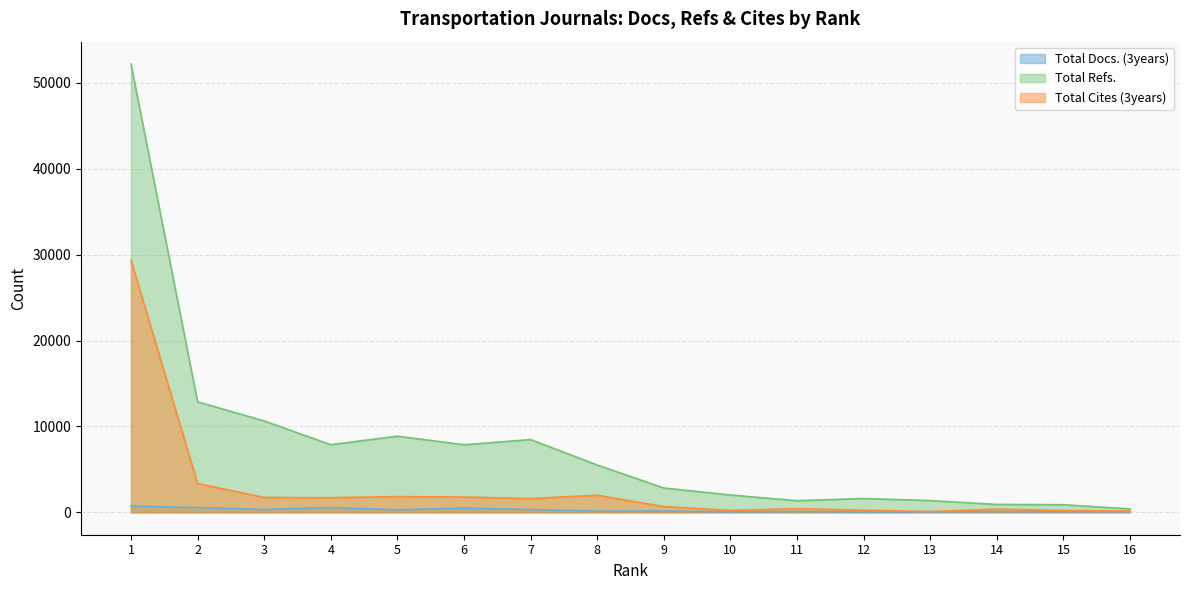

True or false: Total Refs. and Total Docs. (3years) intersect in this chart.

False